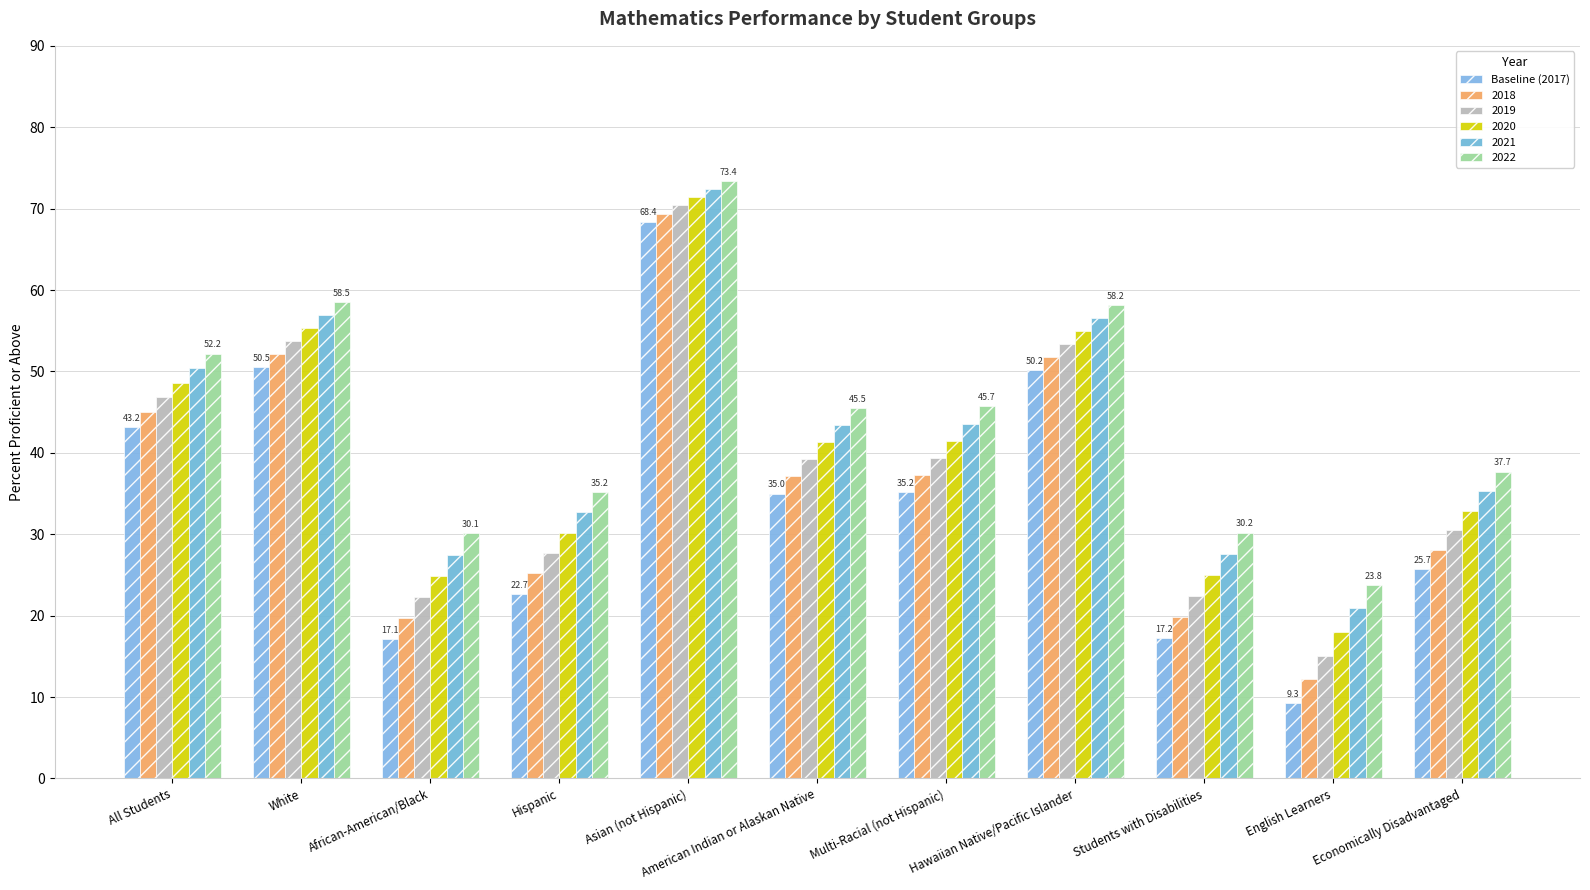

How many distinct data groups are displayed?

6